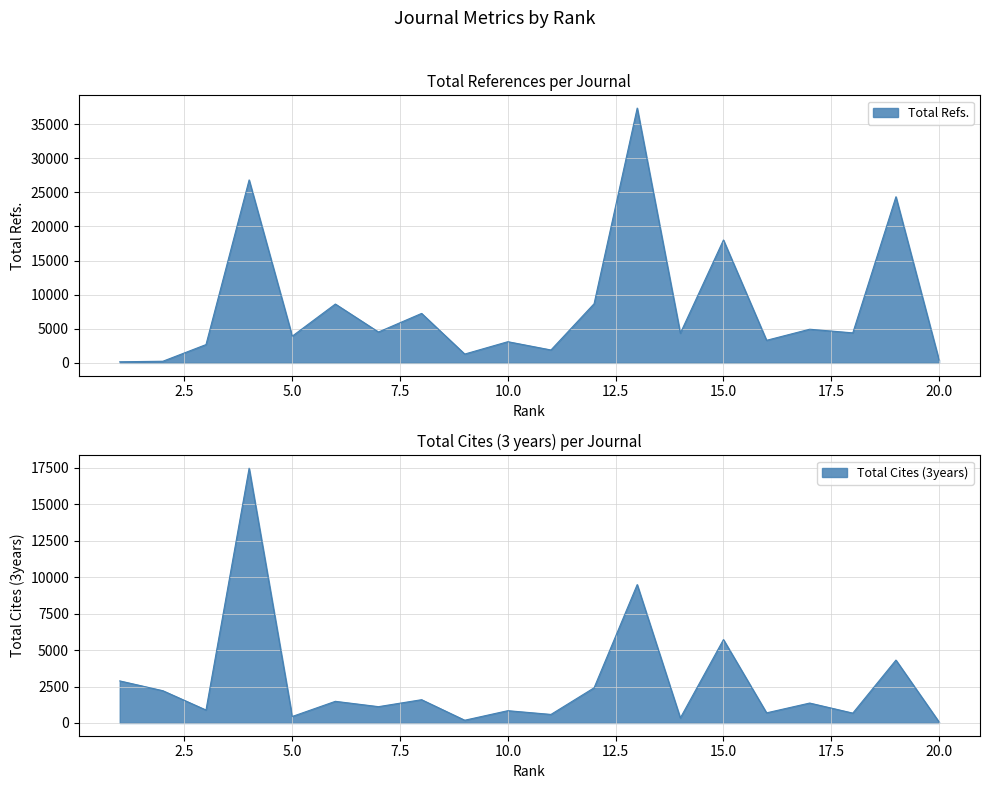

How many interior local valleys does the Total Cites (3years) series have?

8